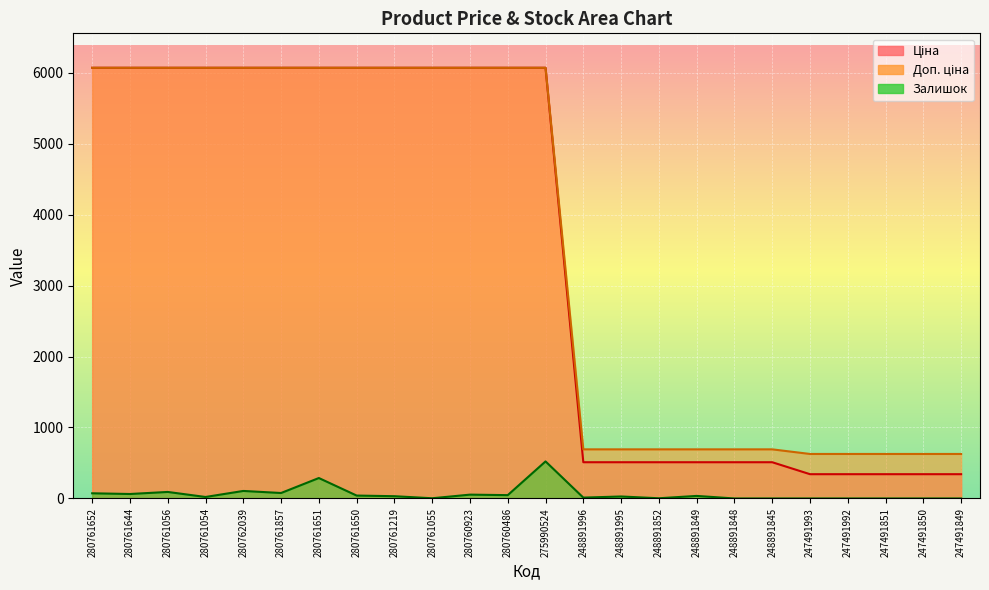

What are all the series names shown in the legend?

Ціна, Доп. ціна, Залишок